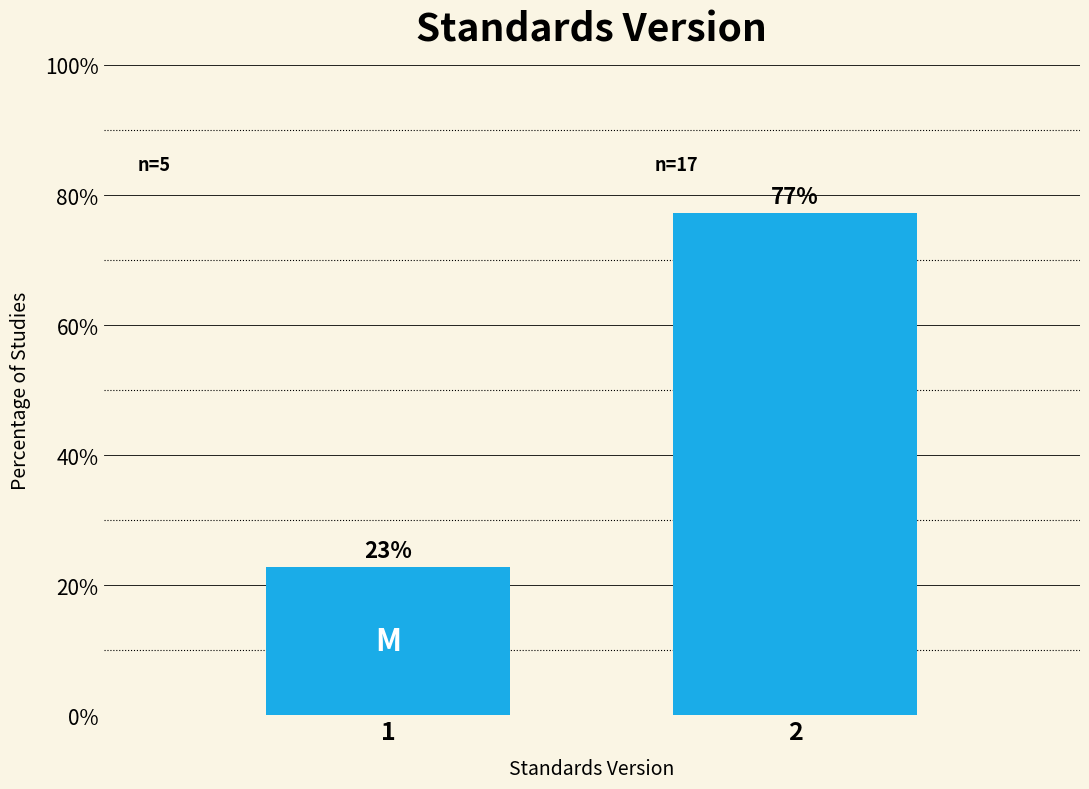

What is the value of the 2nd bar from the left?

77.3